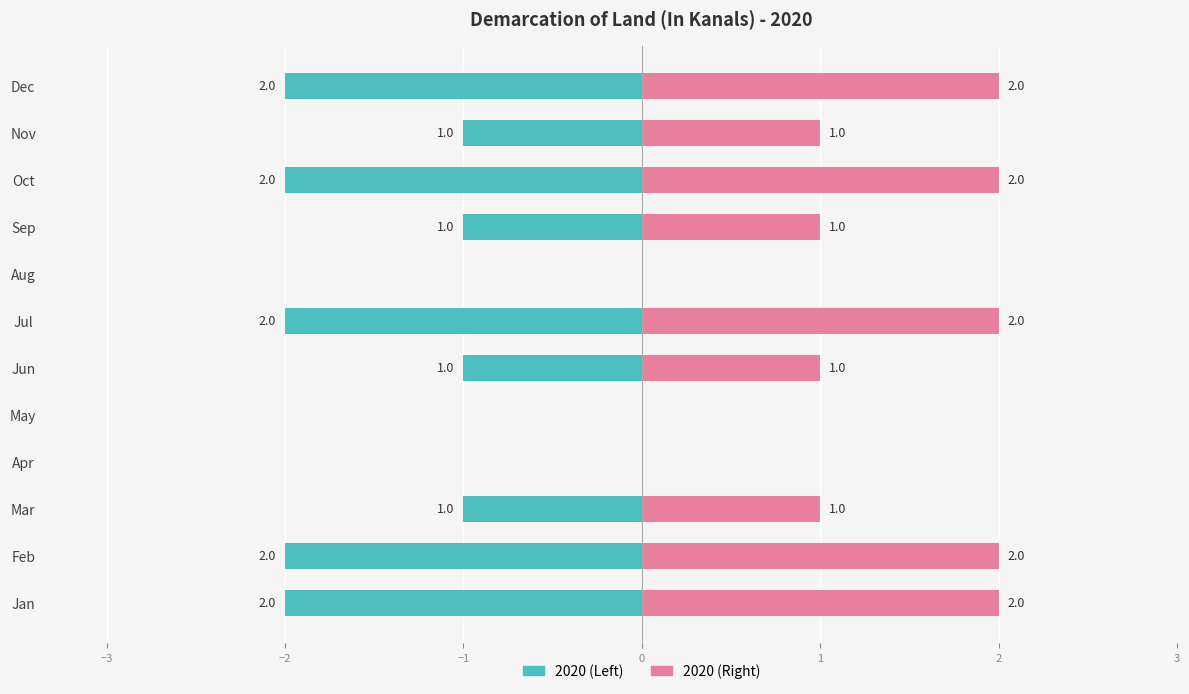

What is the ratio of the value at Jul to the value at Dec?

1.0